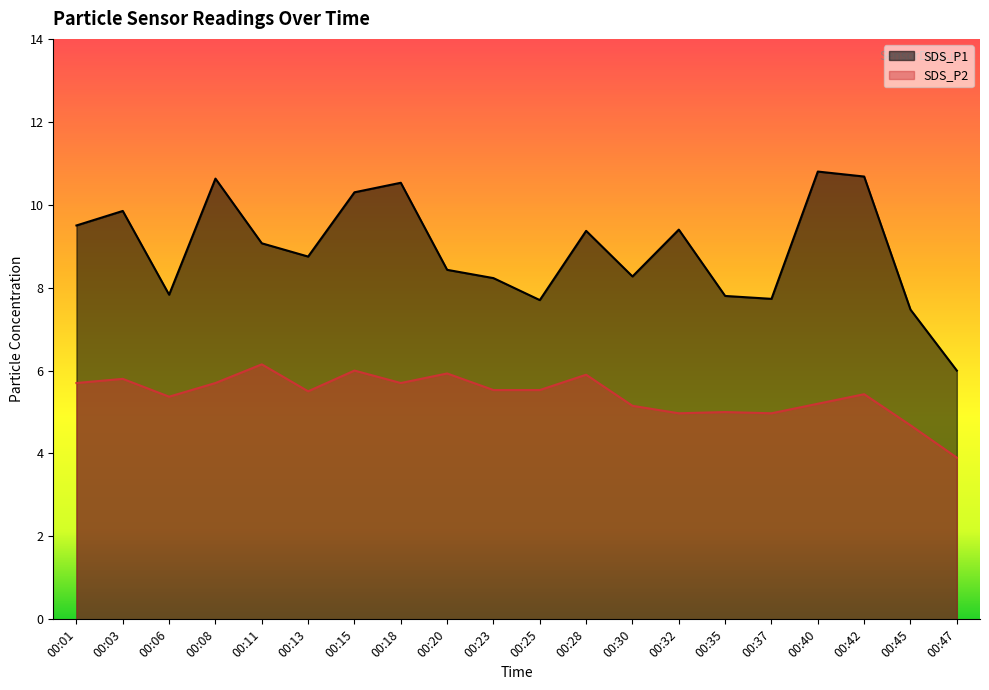

The value of SDS_P1 at 00:42 is 10.7. True or false?

True